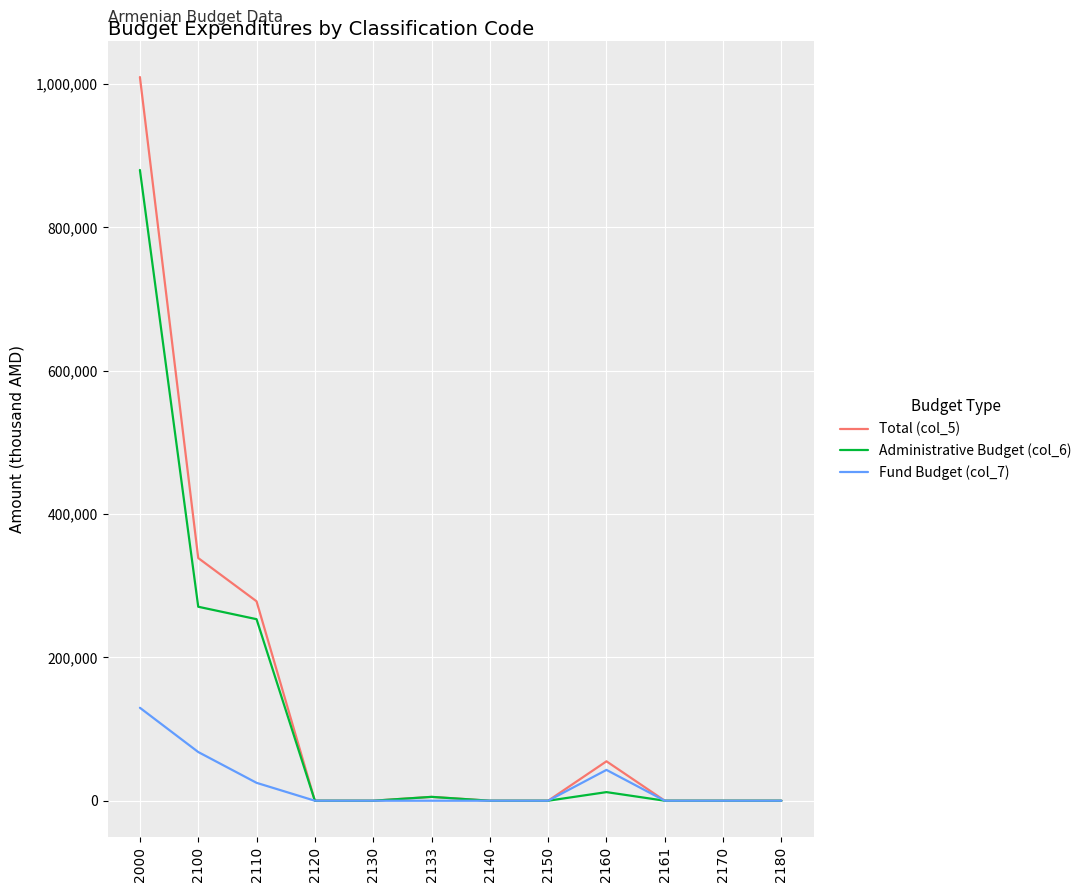

At which category does the chart reach its peak across all series?

2000